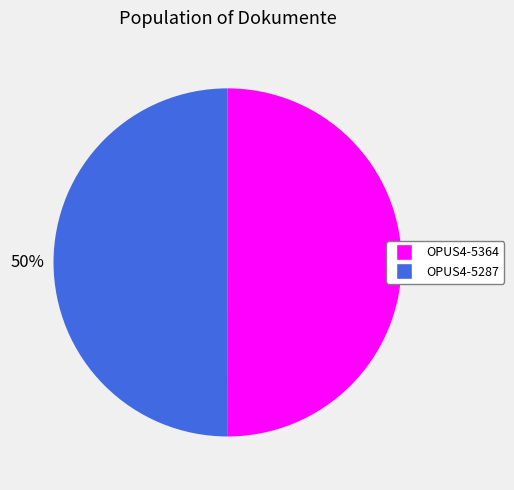

Is it true that OPUS4-5287 is 58% of the pie?

False